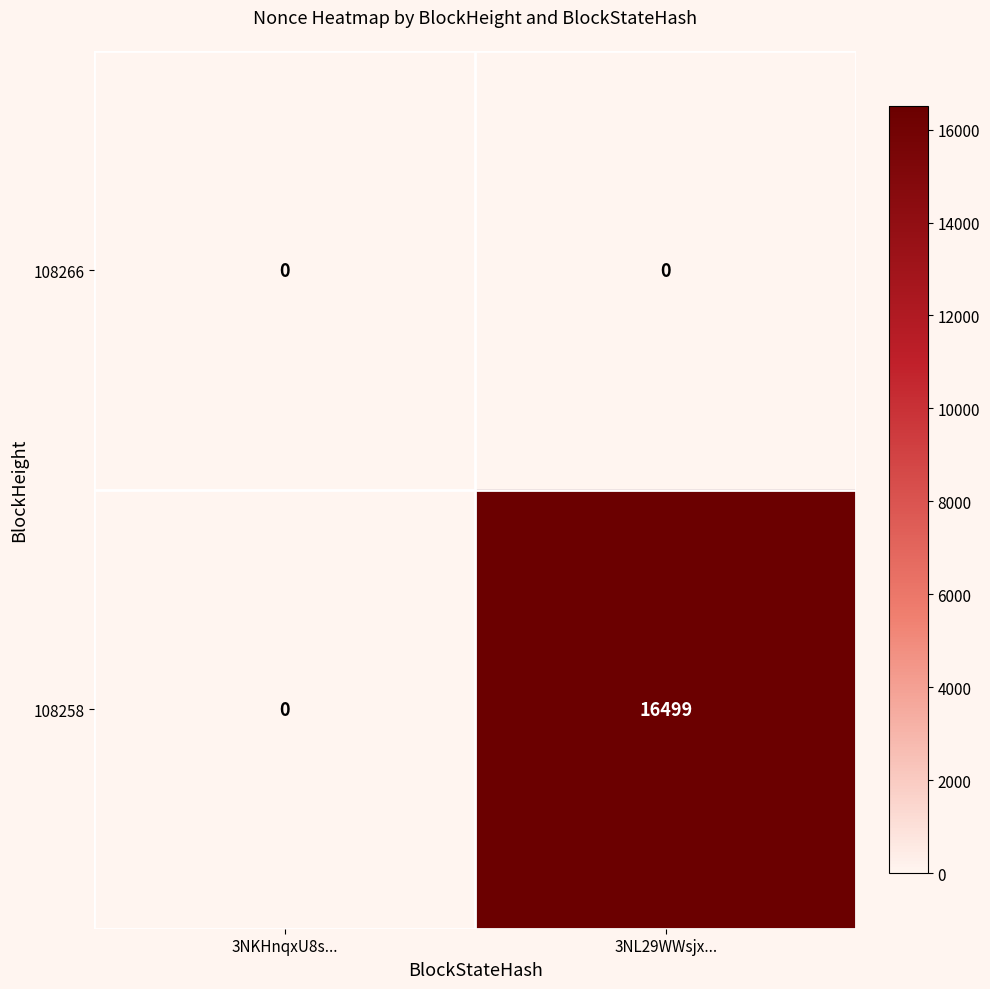

Rank the series by their average value, from lowest to highest.

108266, 108258